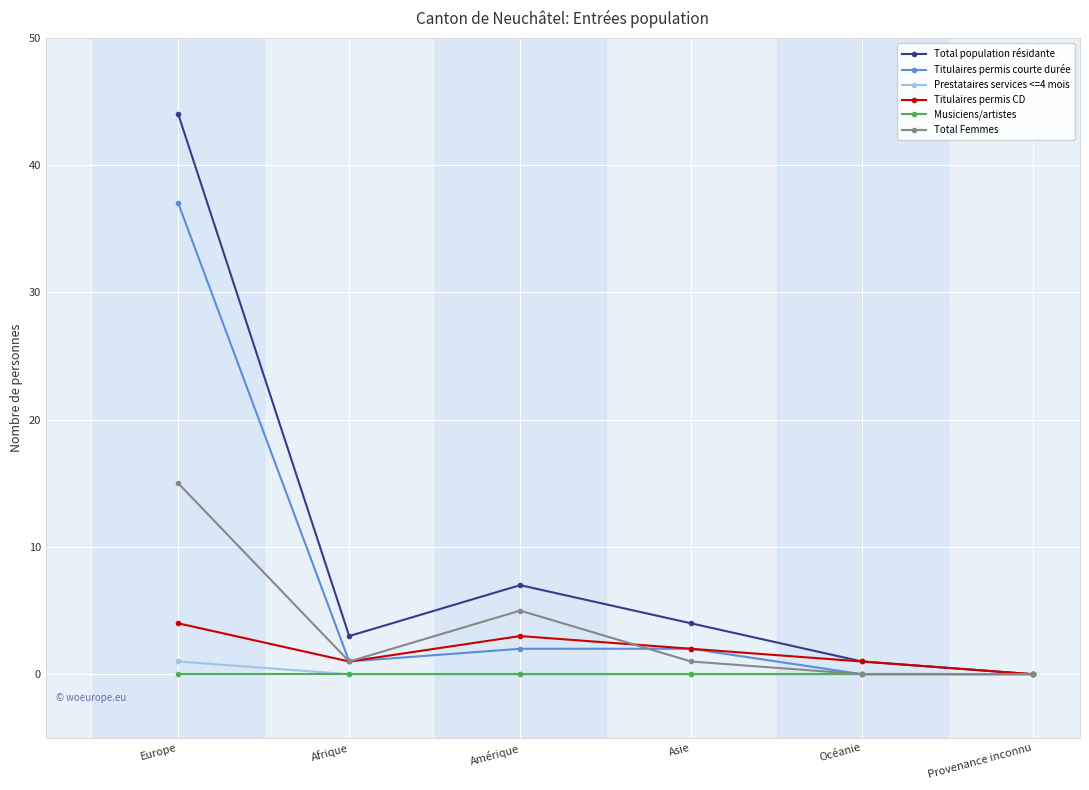

How many lines are shown in the chart?

6